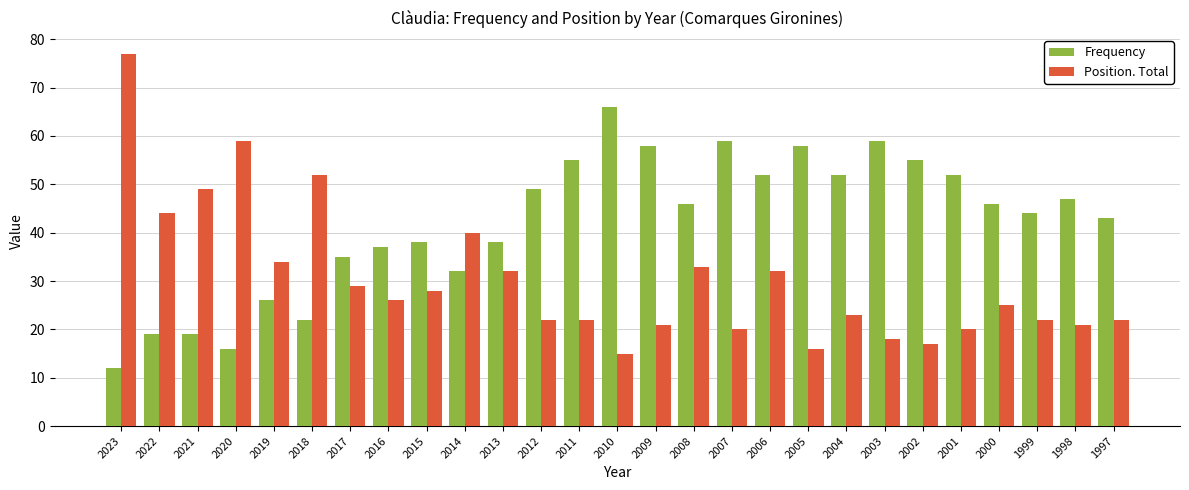

How many bars are there in each group?

2